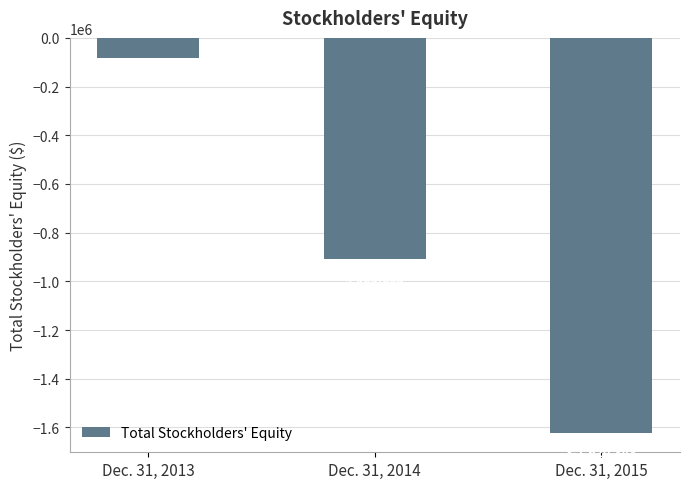

How many values are between -1620848 and -82413?

3